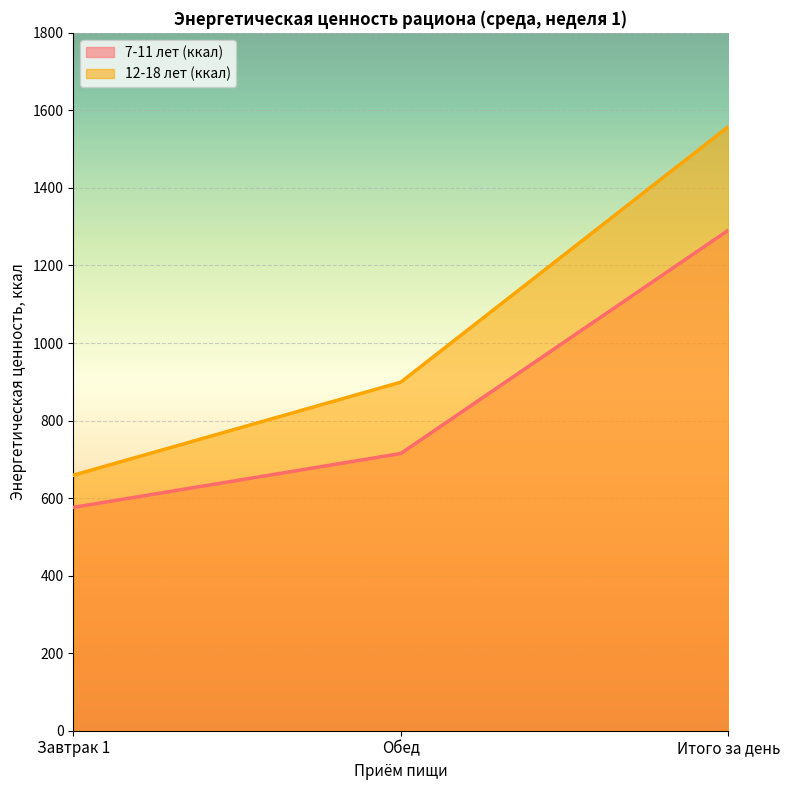

What position from the left is Завтрак 1?

1